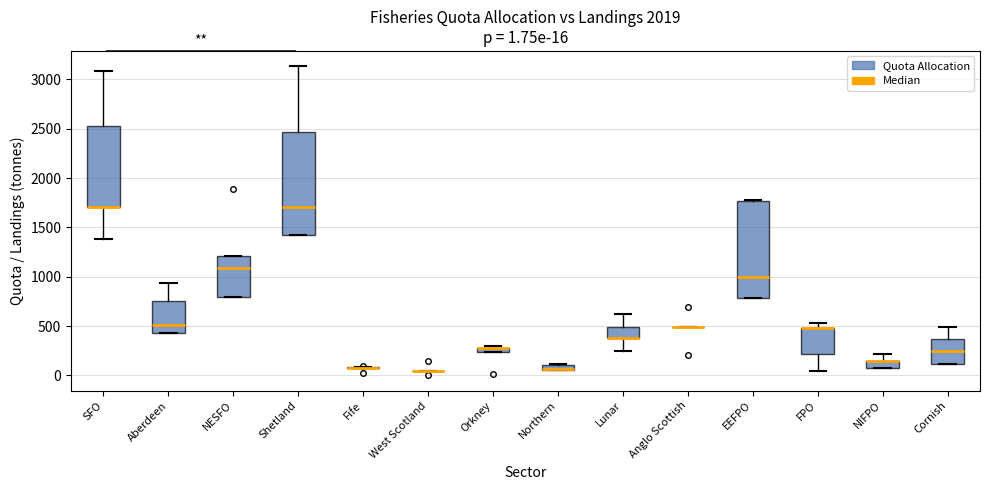

Which box is the tallest, from its lower edge to its upper edge?

Shetland